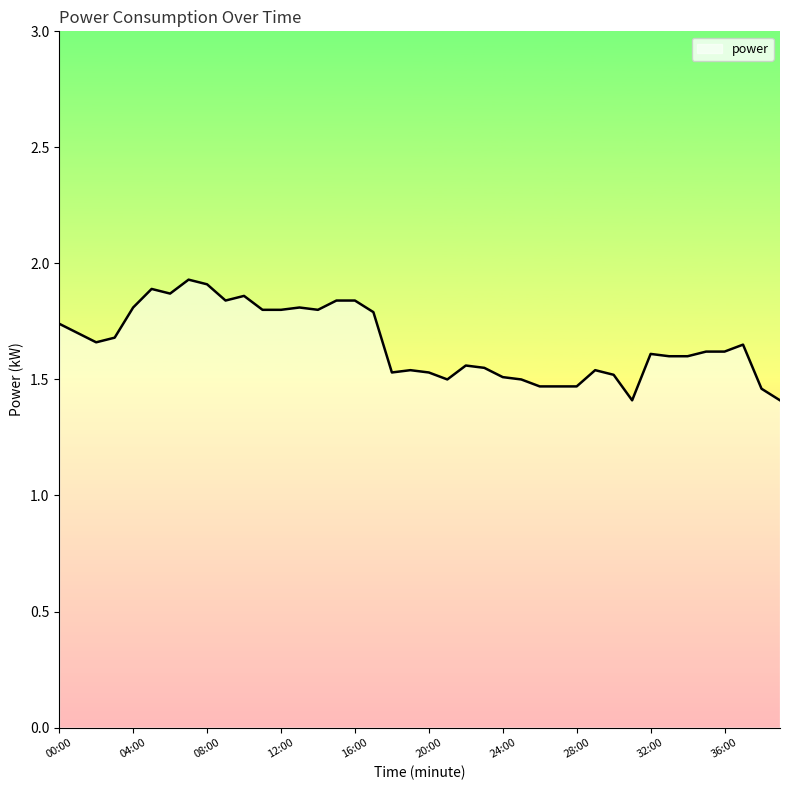

What is the minimum value shown in the chart?

1.4